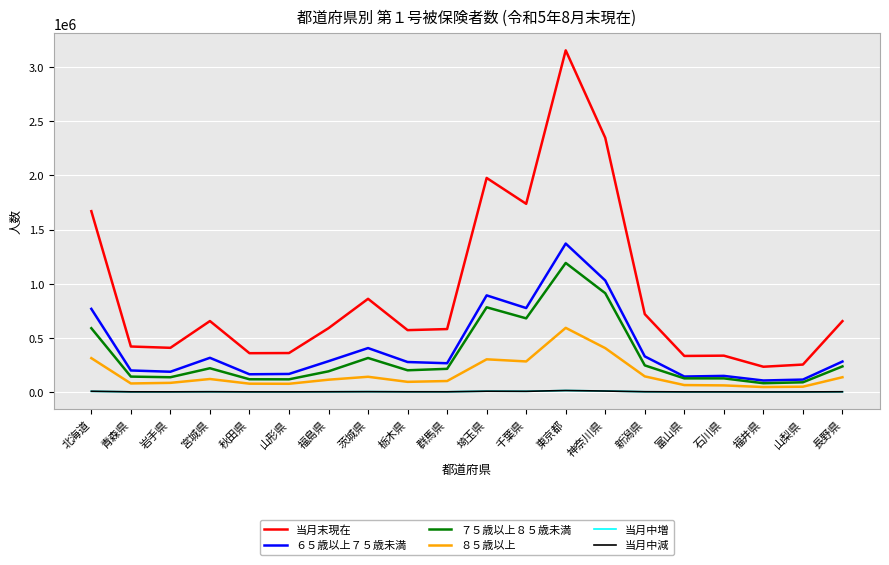

True or false: 当月末現在 and 当月中減 cross at least once.

False